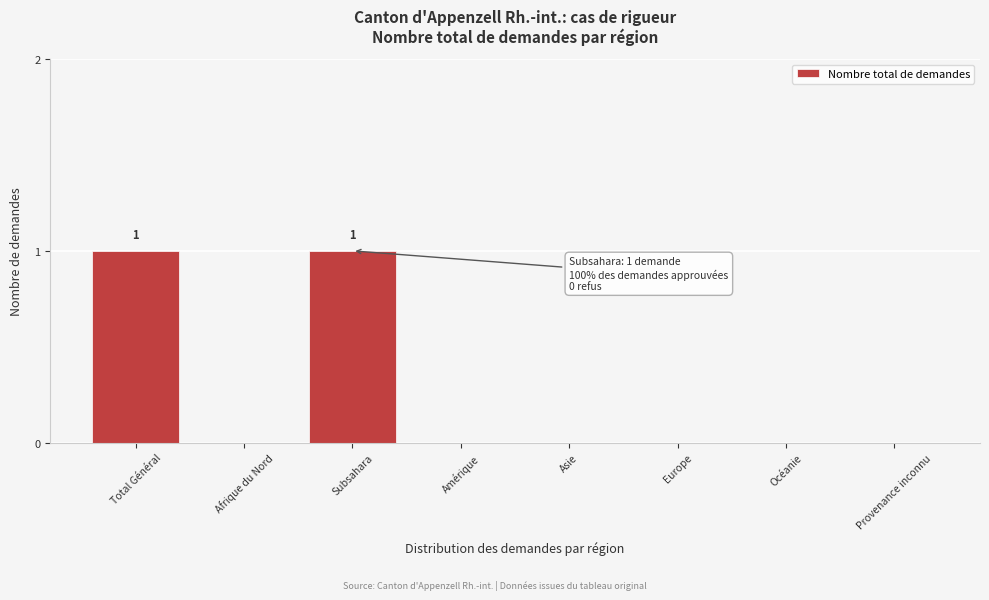

Which has a higher value, Subsahara or Océanie?

Subsahara